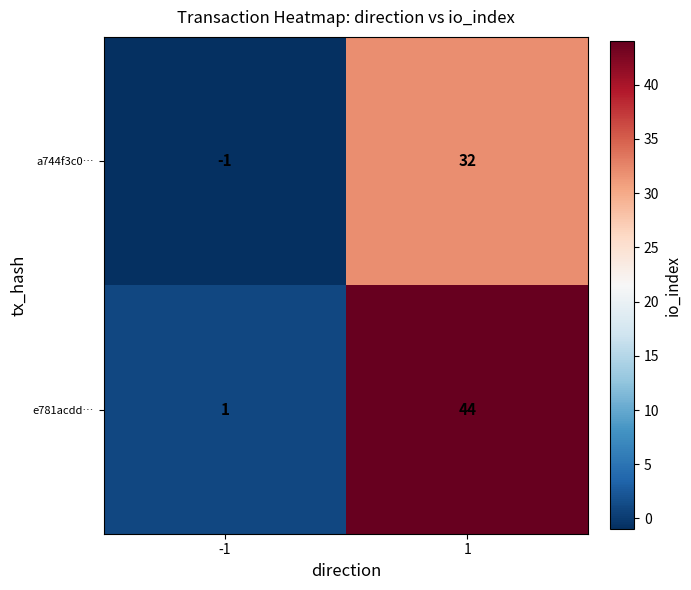

What is the difference between the highest and lowest values at 1?

12